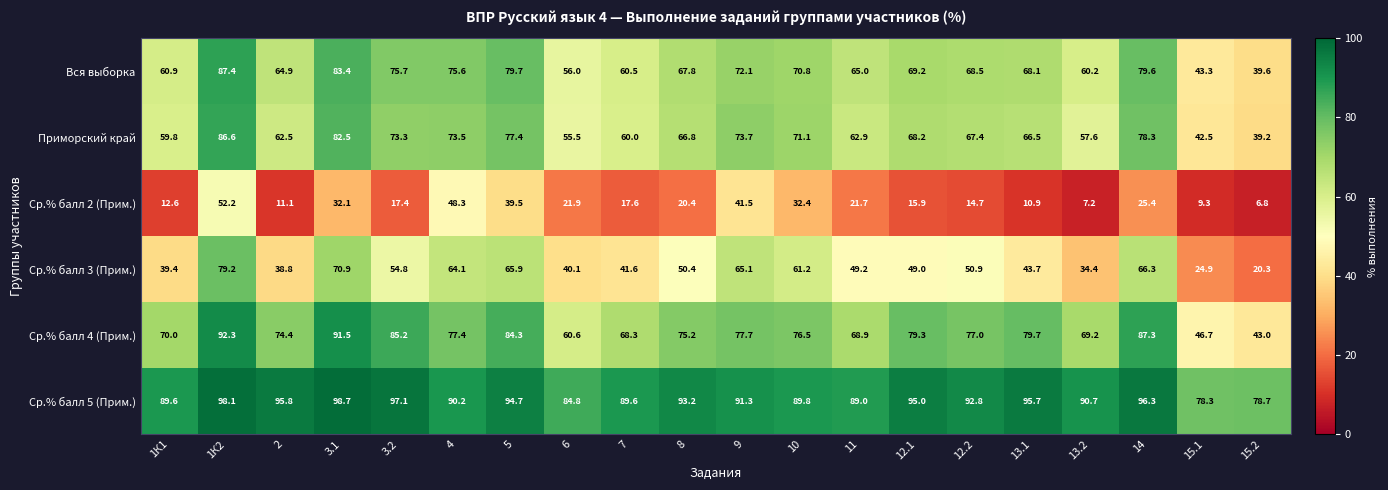

The value of Приморский край at 1К1 is 24.4. True or false?

False